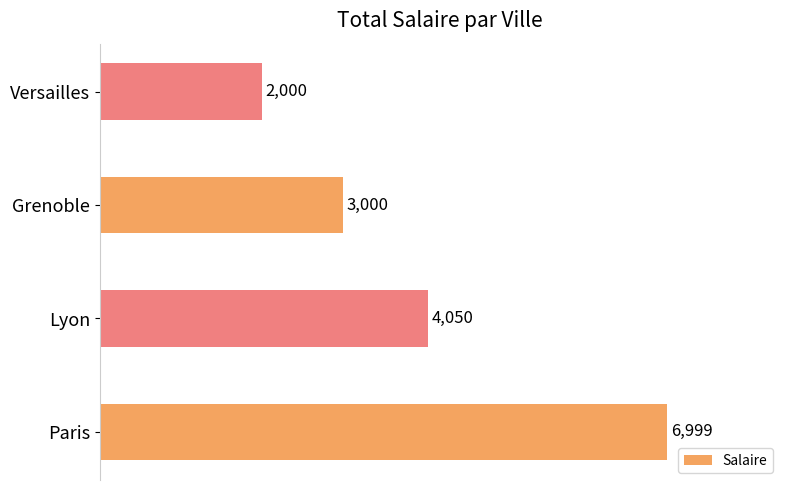

Reading top to bottom, what are all the values shown in this chart?

Versailles=2000	Grenoble=3000	Lyon=4050	Paris=6999